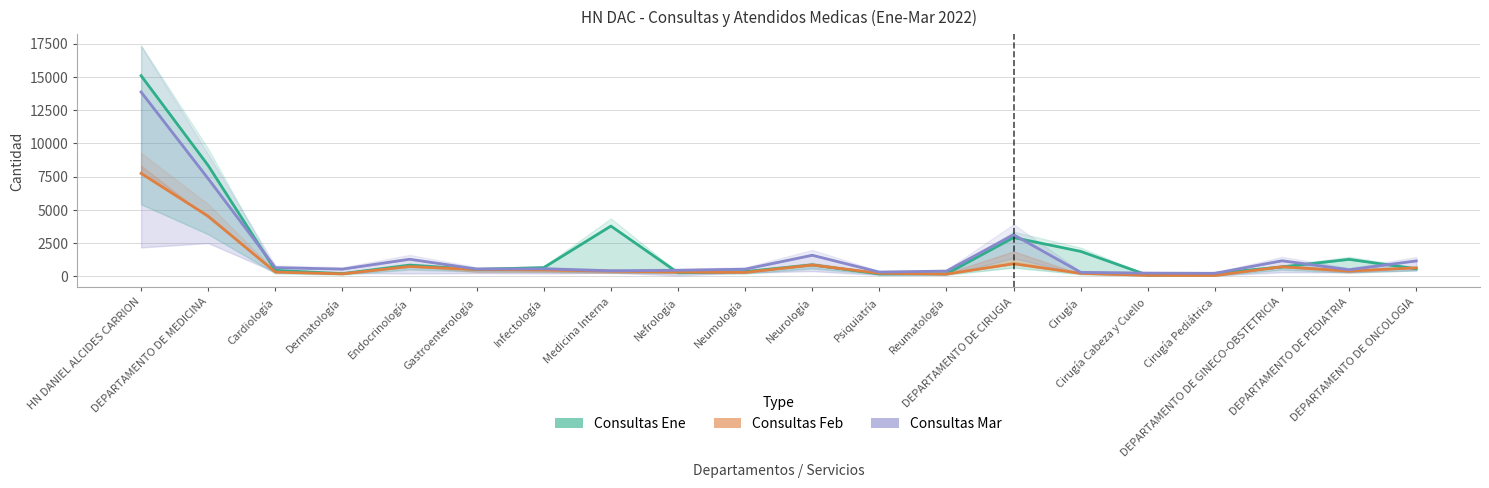

Which series ends up on top after the final intersection of Consultas Feb and Consultas Ene?

Consultas Feb